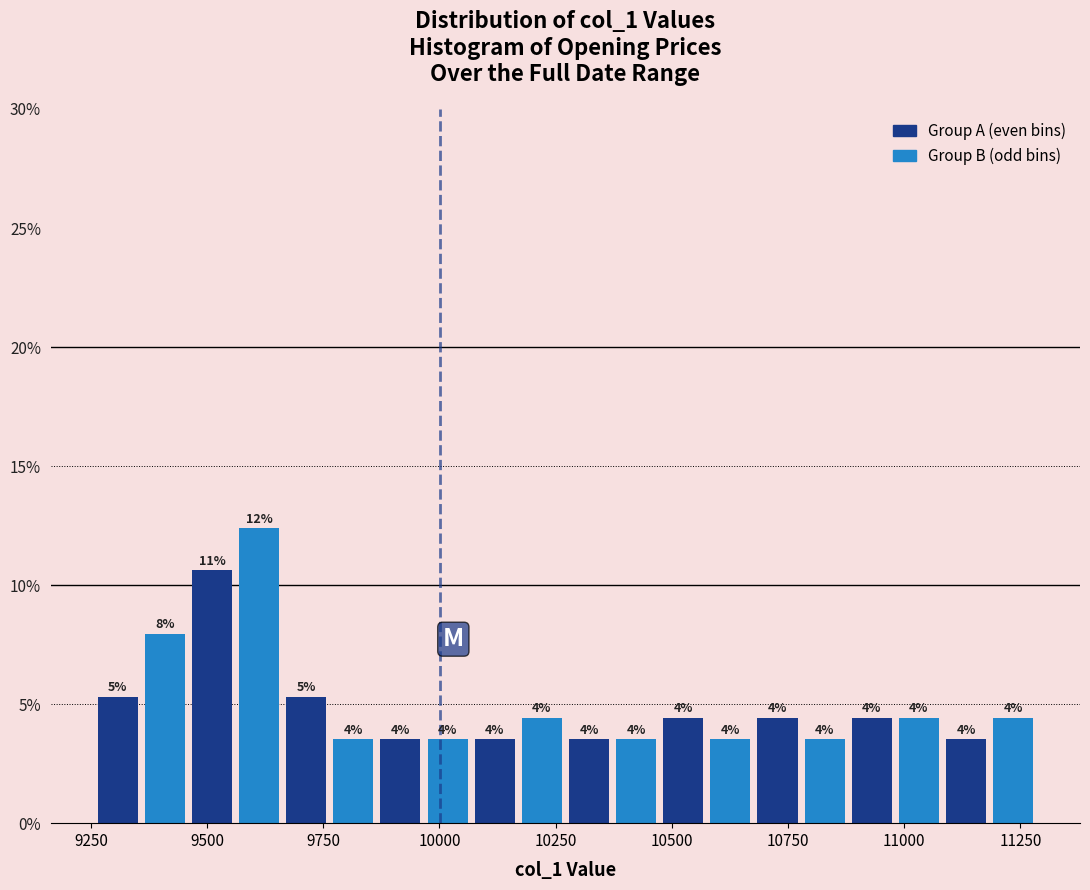

Around what value on the x-axis is the tallest bar? Give the approximate position of its centre, as read against the axis.

9600